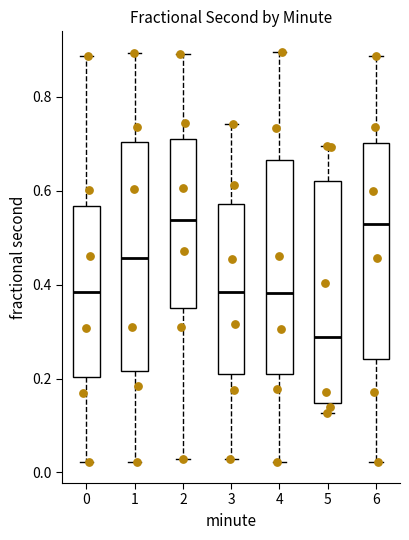

Which box's median line is the lowest?

5